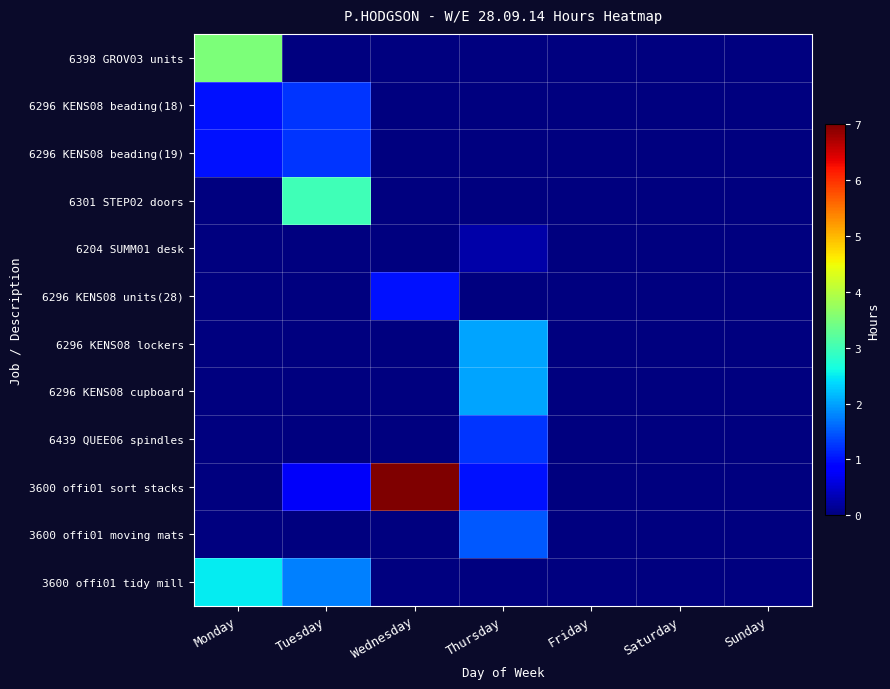

Between Tuesday and Saturday, which series saw the biggest shift?

6301 STEP02 doors